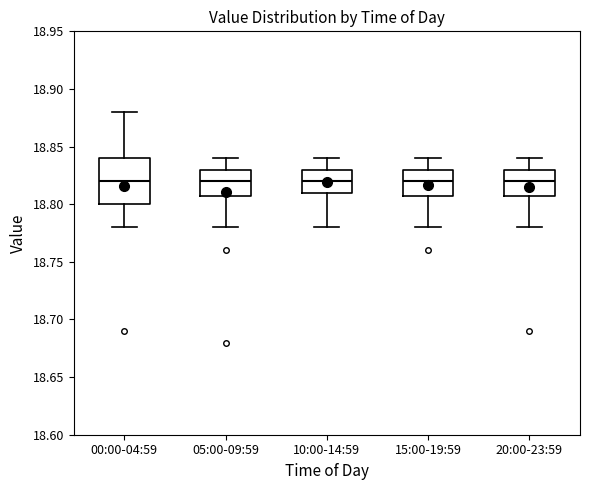

Where does the lower whisker of the box for 20:00-23:59 end on the y-axis? The values are not printed on the chart, so give them approximately, as read against the axis.

18.78